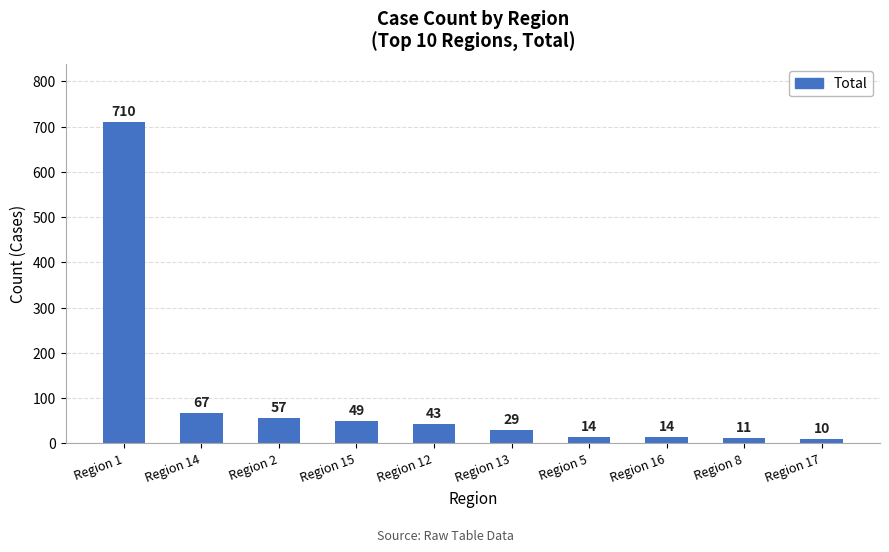

What value does the data have at Region 2?

57